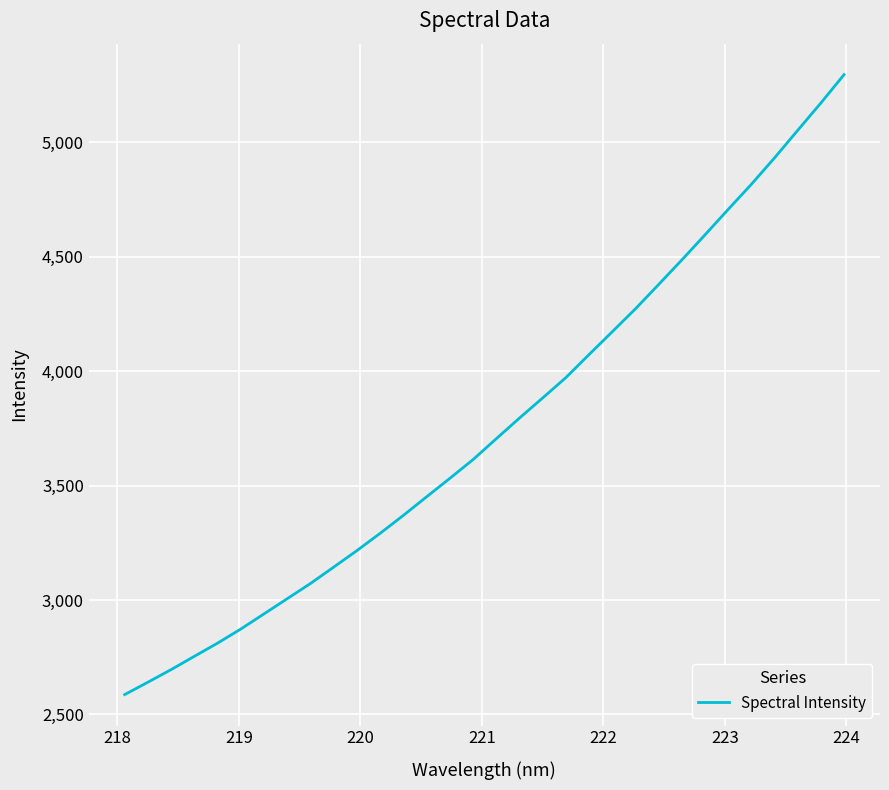

What is the minimum value shown in the chart?

2587.0